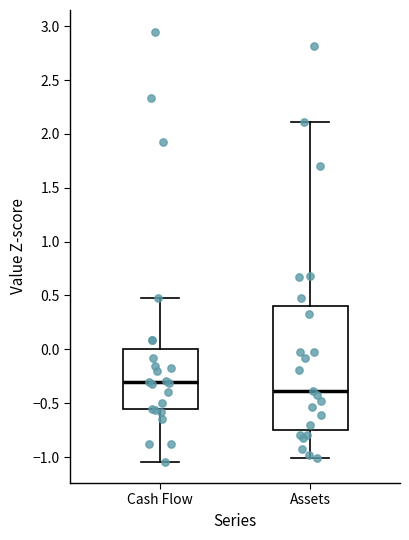

Reading left to right, read every box against the y-axis: the position of its median line, the range the box covers, and the ends of its whiskers. The values are not printed on the chart, so give them approximately, as read against the axis.

Cash Flow: median -0.30, box -0.55 to 0.00, whiskers -1.05 to 0.50
Assets: median -0.40, box -0.75 to 0.40, whiskers -1.00 to 2.10